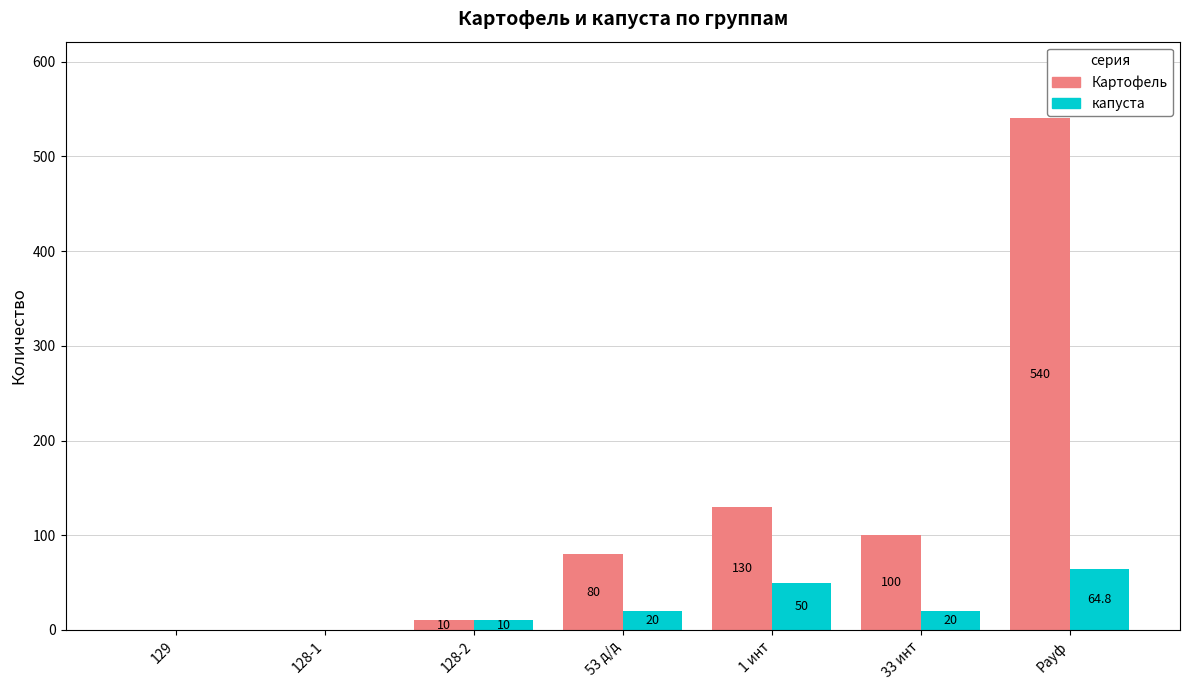

What is the sum of all Картофель values?

860.0